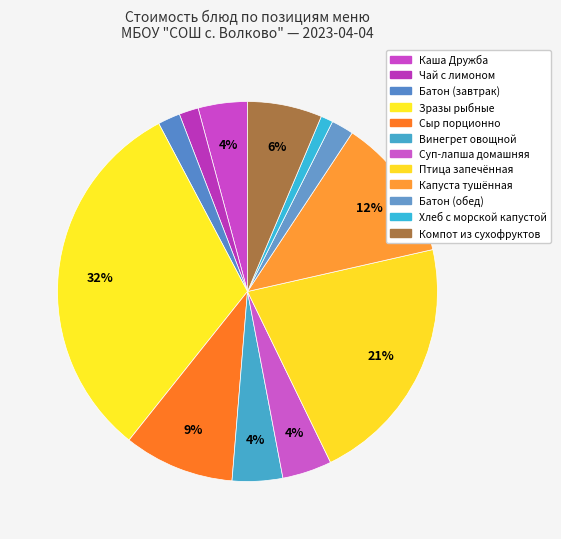

Approximately how many times larger is the value at Хлеб с морской капустой compared to Сыр порционно?

0.1